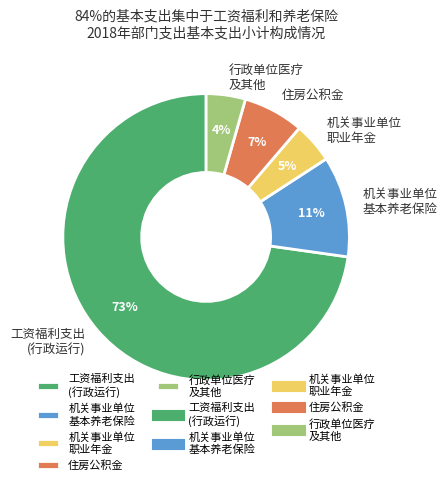

Is it true that 机关事业单位 职业年金 is 16% of the pie?

False